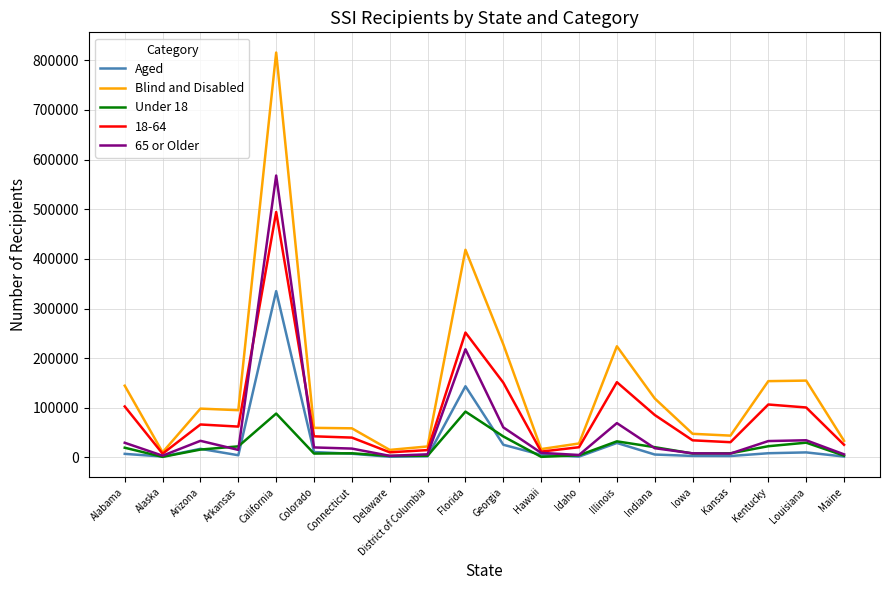

What is the difference between the maximum and second lowest values in the 65 or Older series?

564382